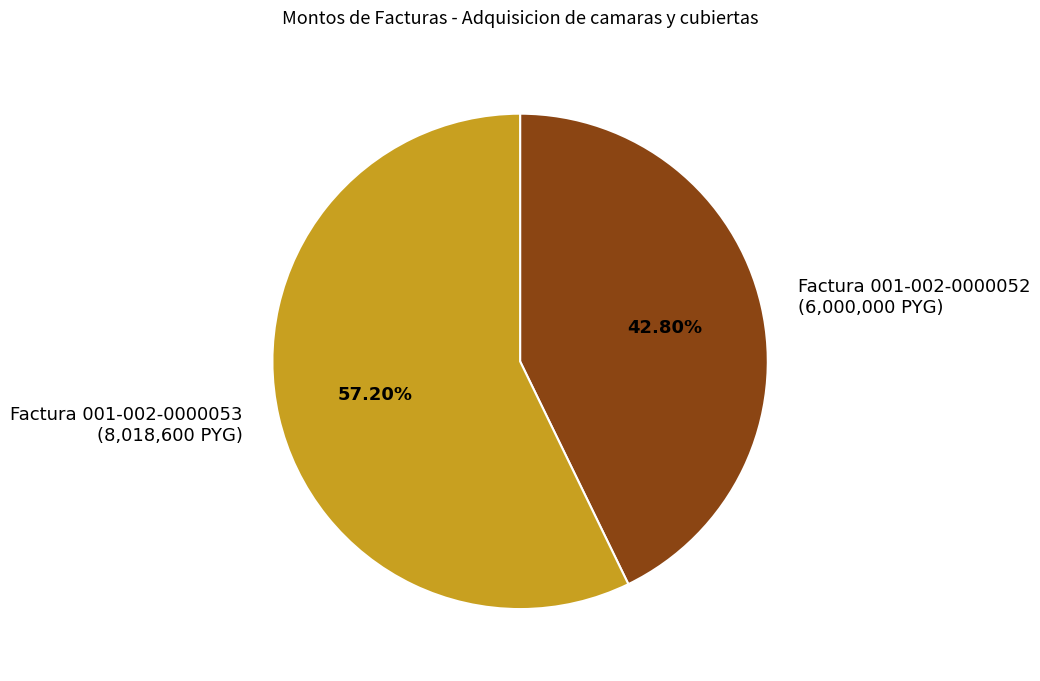

Combined, do Factura 001-002-0000053 and Factura 001-002-0000052 account for over 50%?

Yes